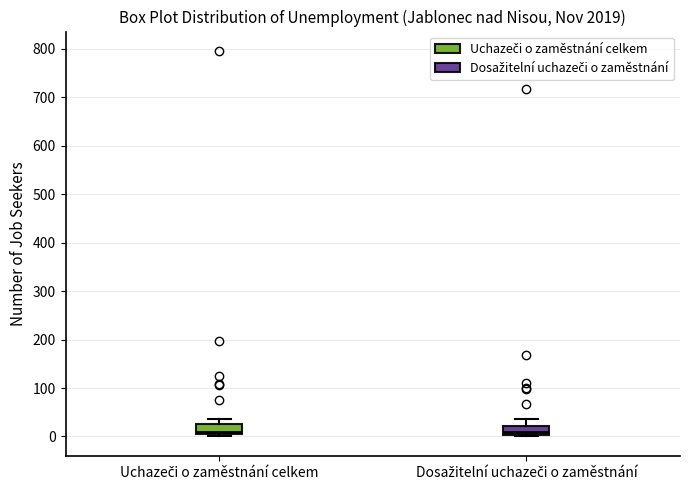

Reading left to right, transcribe this box plot: for each box, give where its median line is, the range the box spans, and where its two whiskers end, as read against the y-axis. The values are not printed on the chart, so give them approximately, as read against the axis.

Uchazeči o zaměstnání celkem: median 10, box 0 to 30, whiskers 0 (just below the box's lower edge) to 40
Dosažitelní uchazeči o zaměstnání: median 10, box 0 to 20, whiskers 0 (just below the box's lower edge) to 40